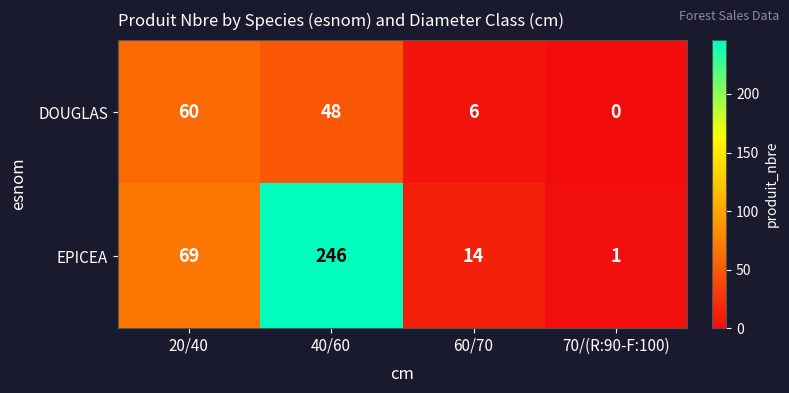

Which series has the largest range (max minus min)?

EPICEA